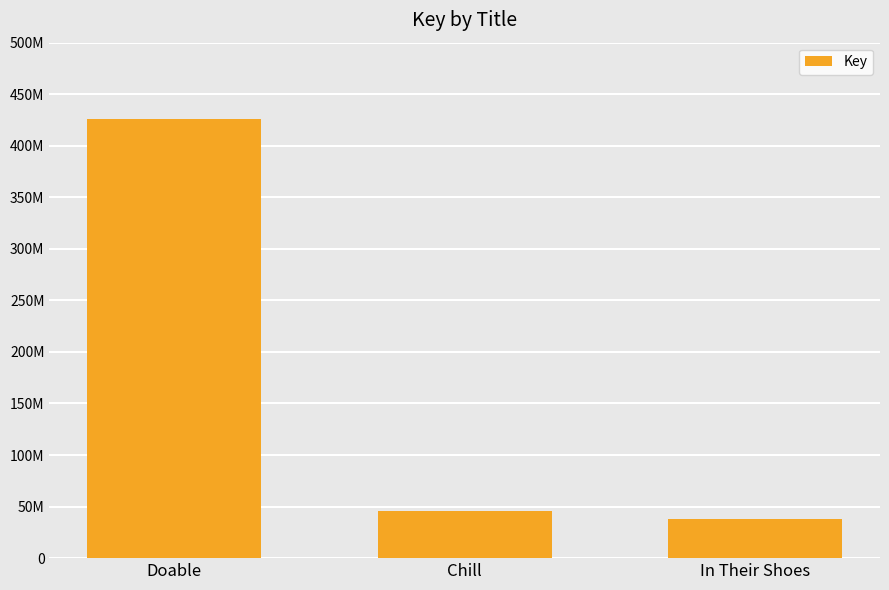

Reading right to left, transcribe all the data shown in this chart.

37558229	45318822	425620795